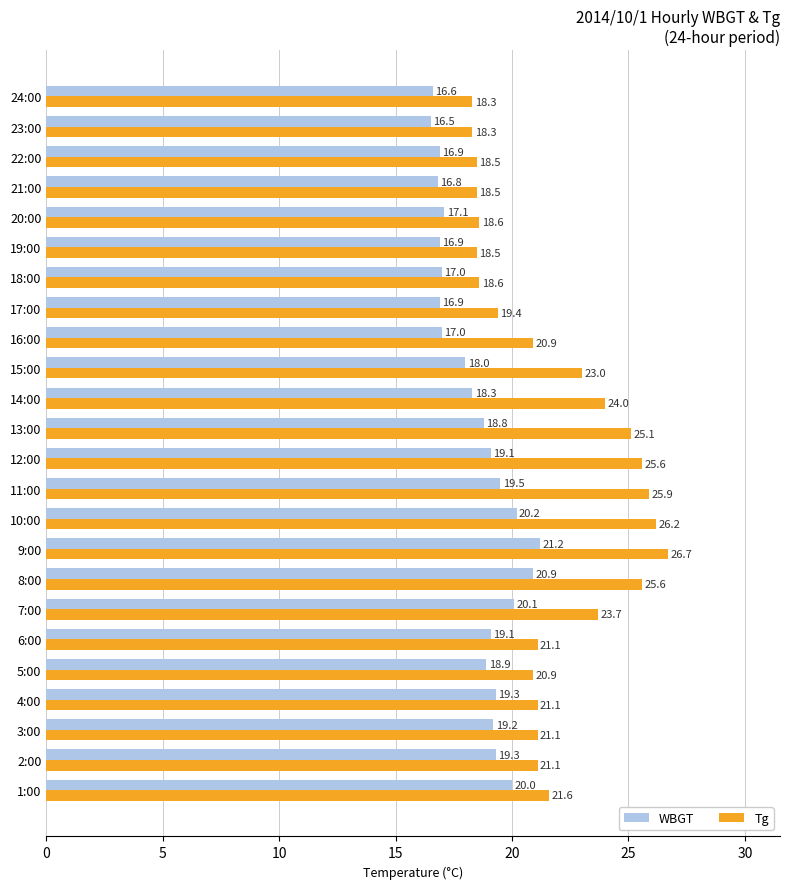

At which category is the sum across all series the highest?

9:00